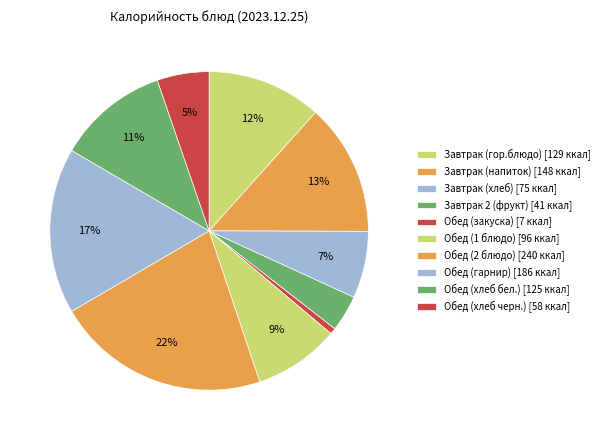

Does Обед (закуска) account for over 50% of the chart?

No